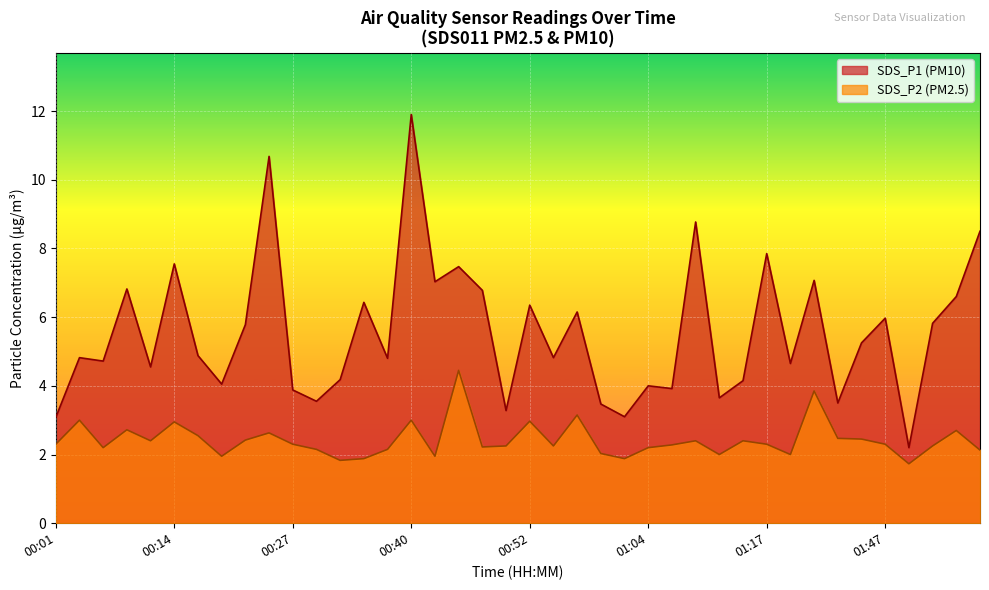

At how many categories does at least one series exceed 1?

40